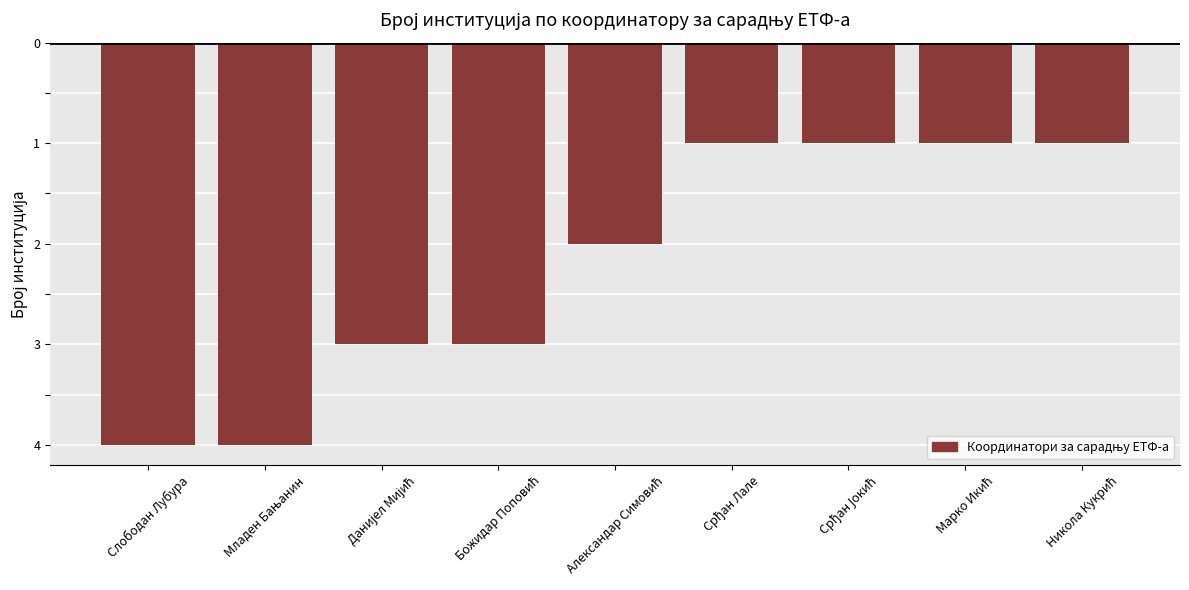

Does the chart contain any negative values?

Yes